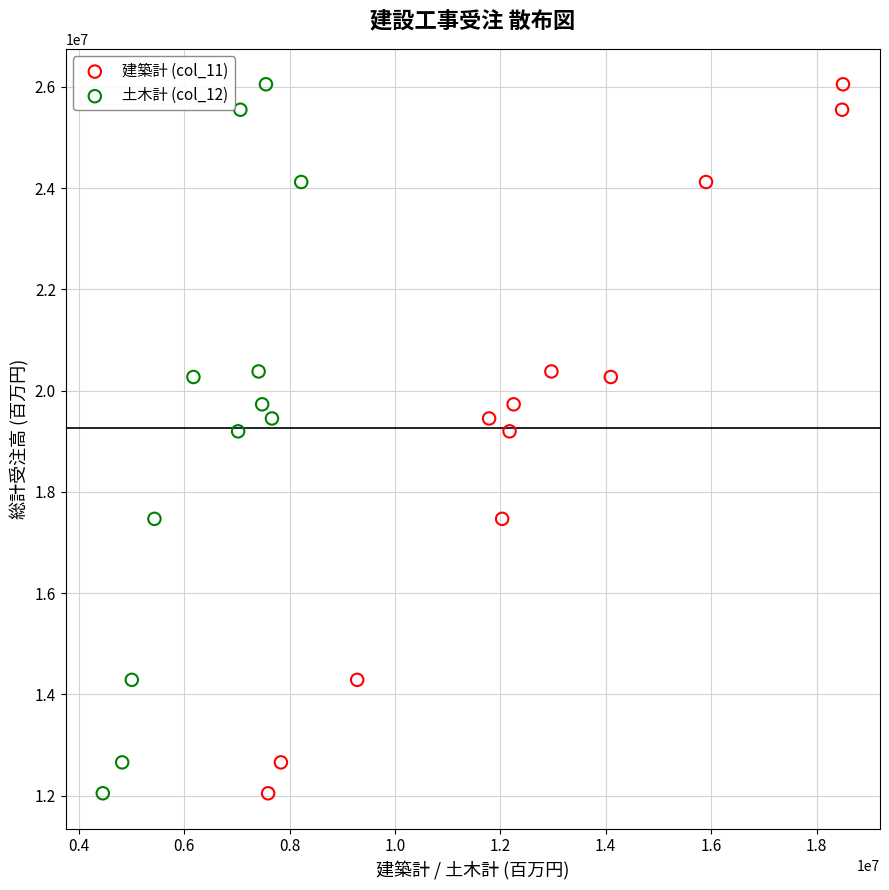

What are all the series names shown in the legend?

建築計 (col_11), 土木計 (col_12)